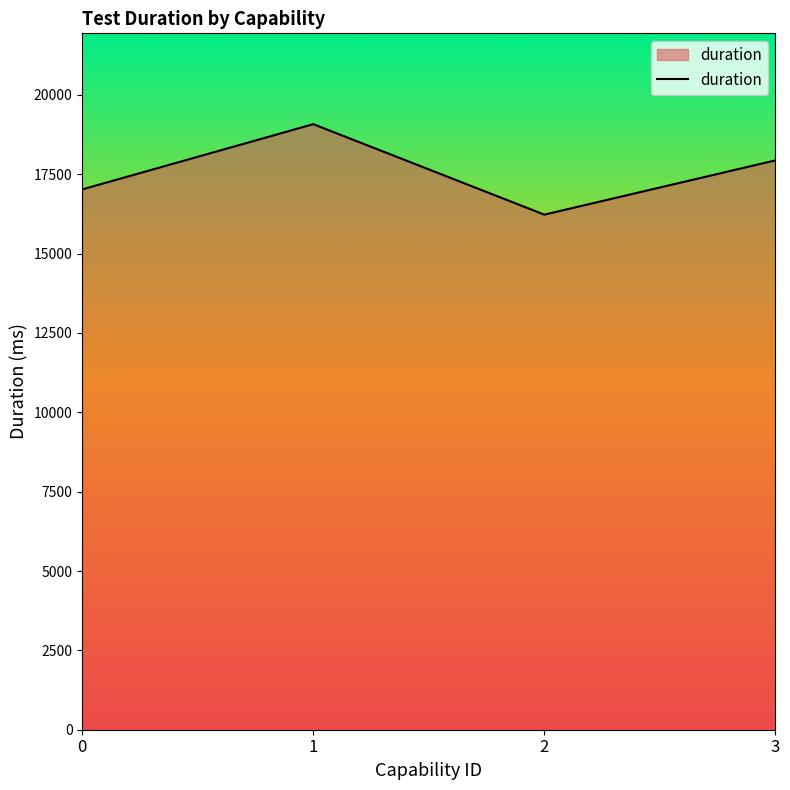

Reading right to left, list all the values displayed in this chart.

17938	16229	19079	17024